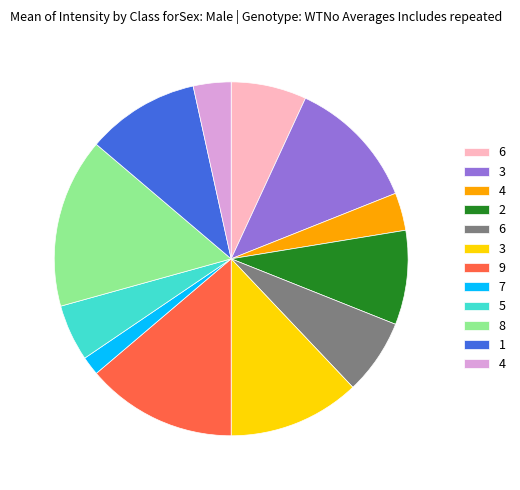

Does any single category account for the majority?

No